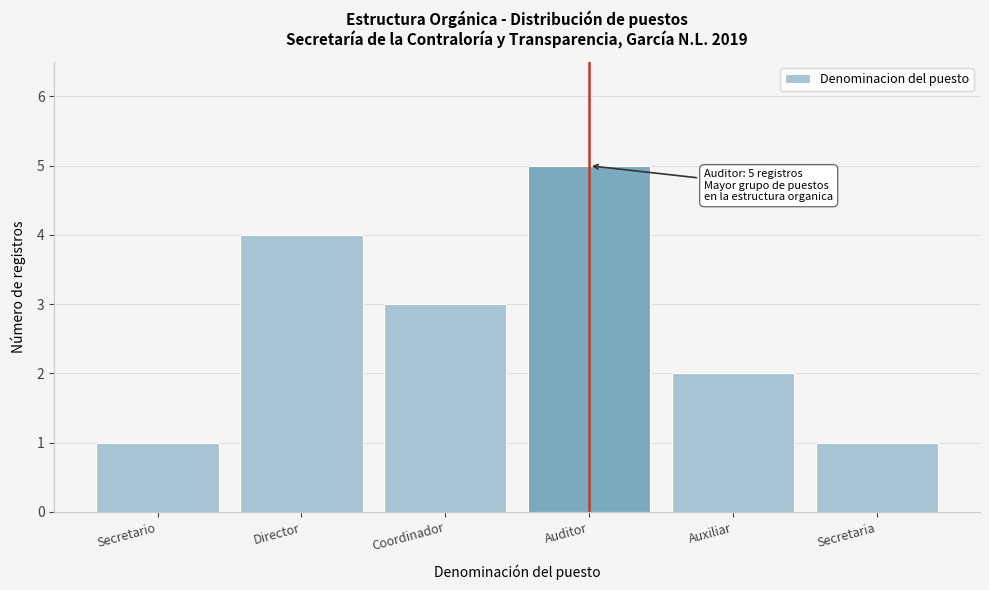

Reading left to right, list all the values displayed in this chart.

Secretario=1	Director=4	Coordinador=3	Auditor=5	Auxiliar=2	Secretaria=1